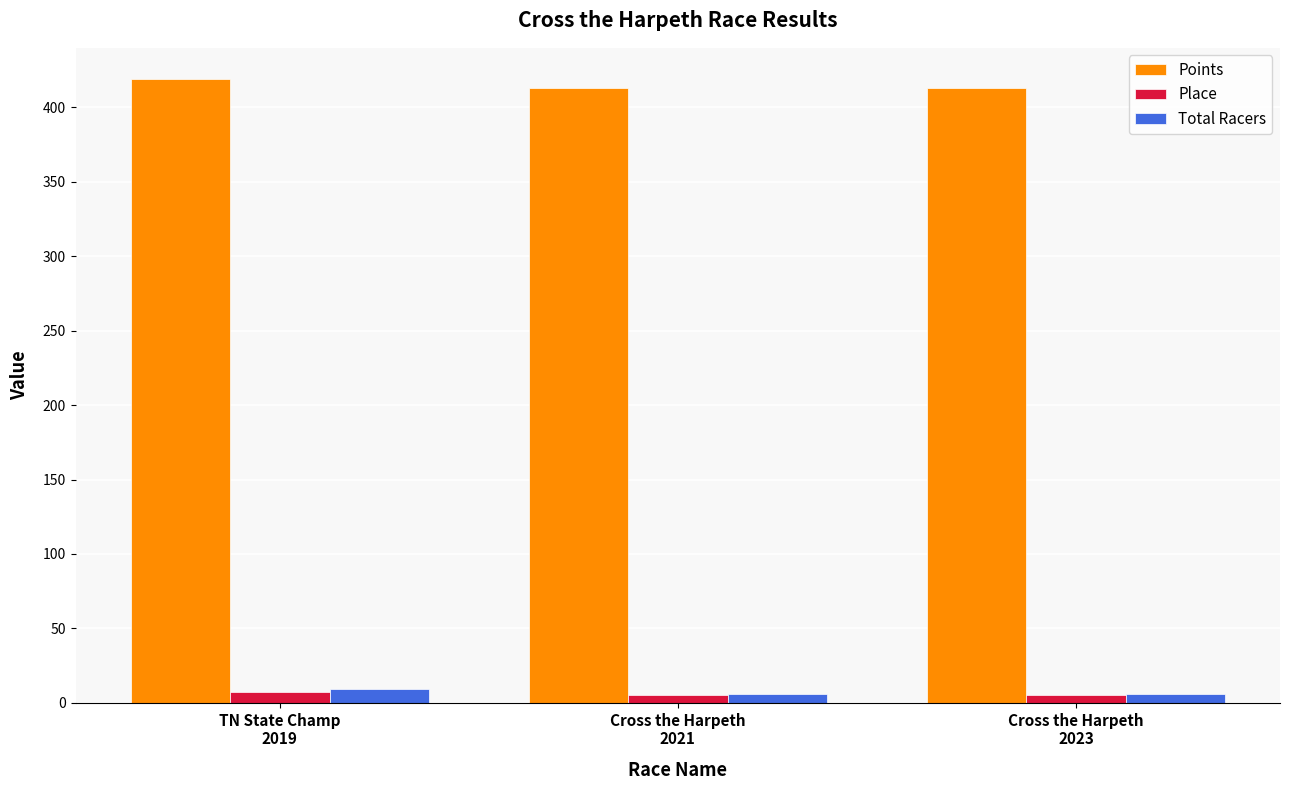

At which label does Points first exceed 413?

TN State Champ
2019